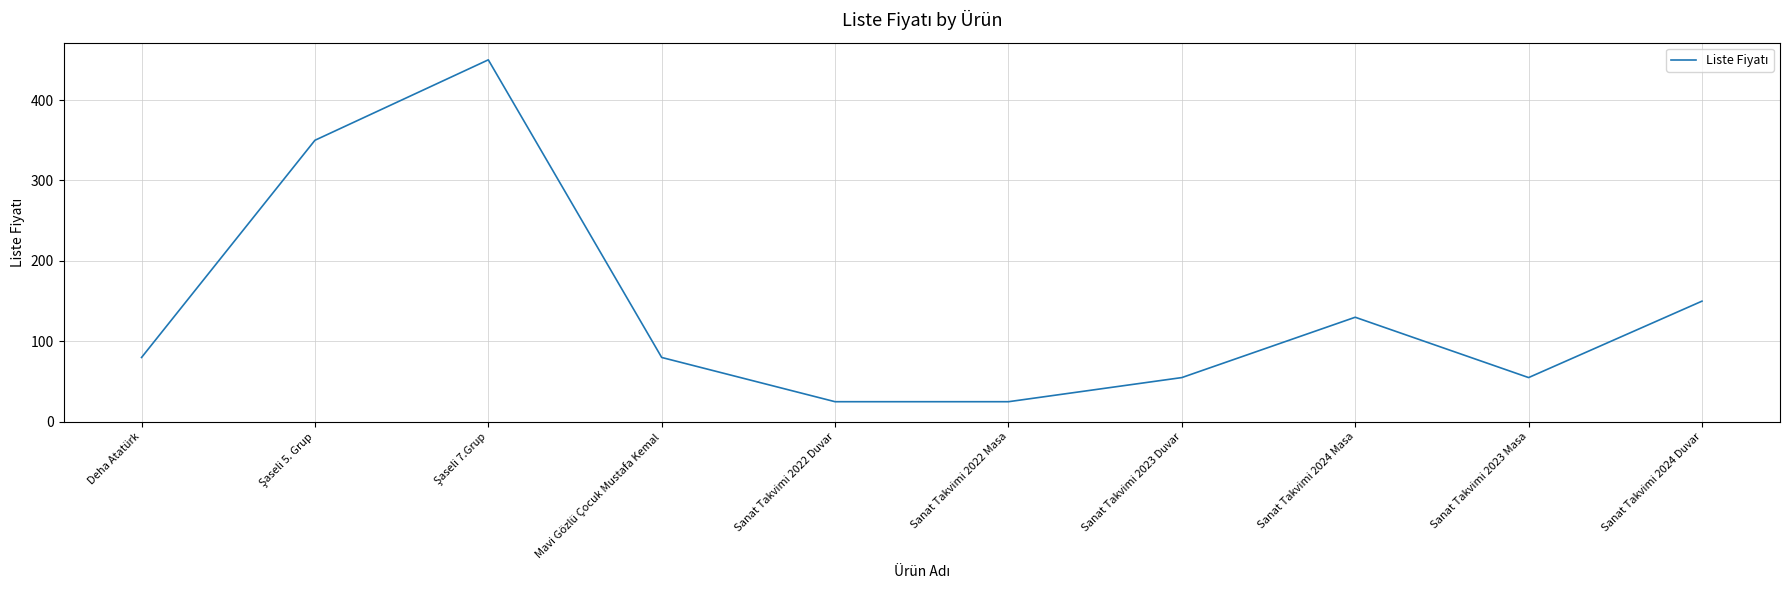

What is the change in value from Sanat Takvimi 2022 Masa to Sanat Takvimi 2023 Masa?

+30